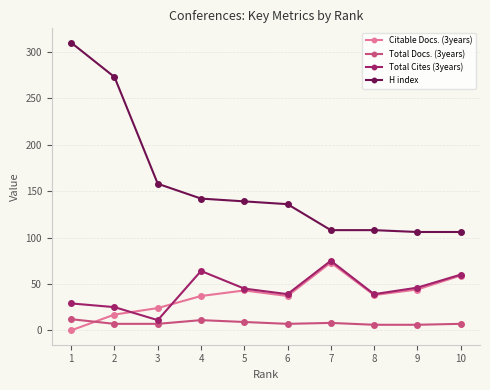

Which series has the widest spread of values?

H index